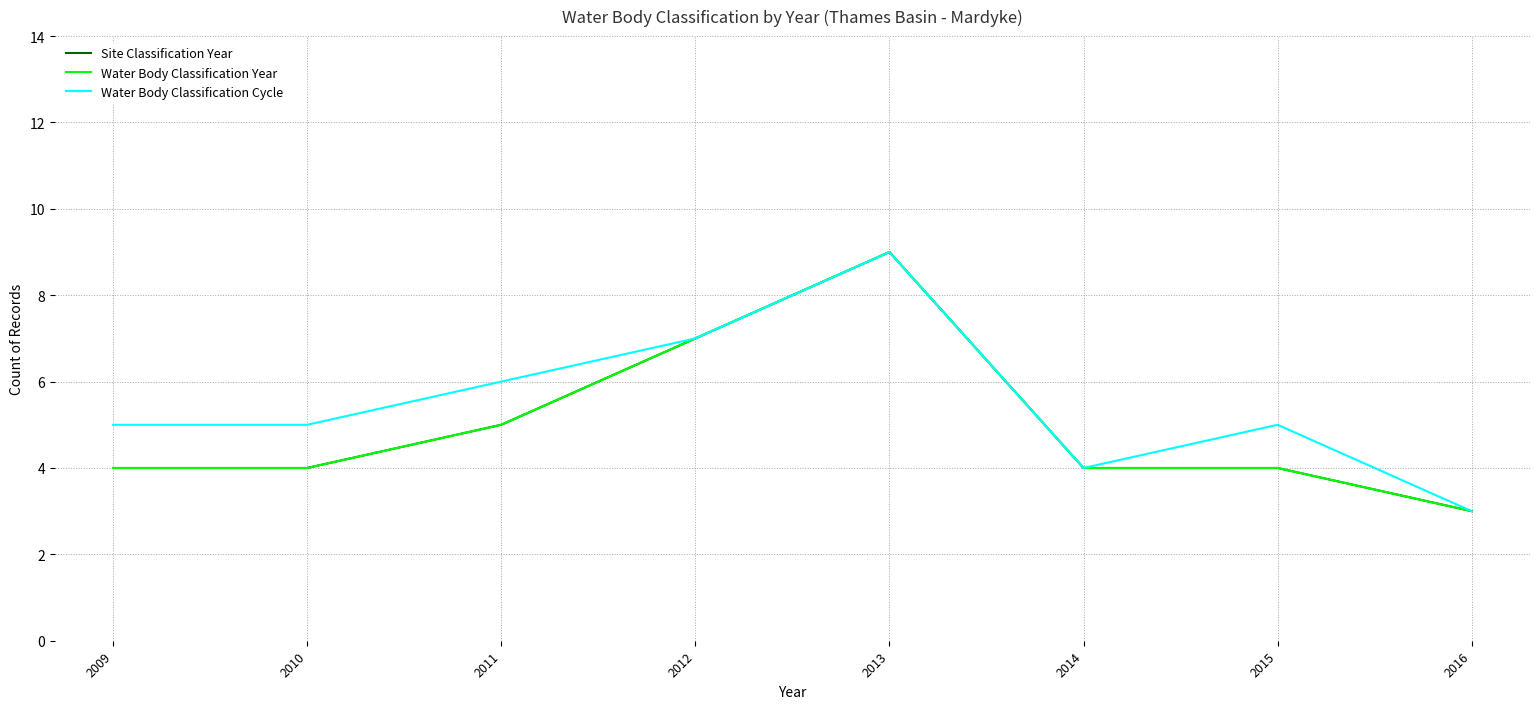

Is this an area chart (filled region under the line)?

No